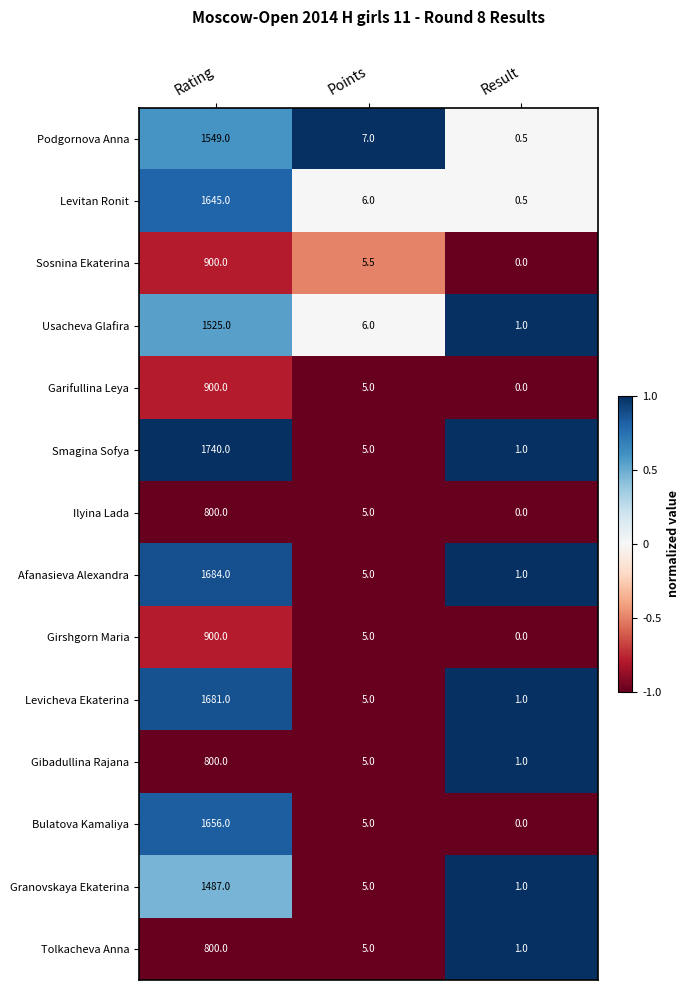

List the labels in order of Podgornova Anna value, smallest first.

Result, Points, Rating